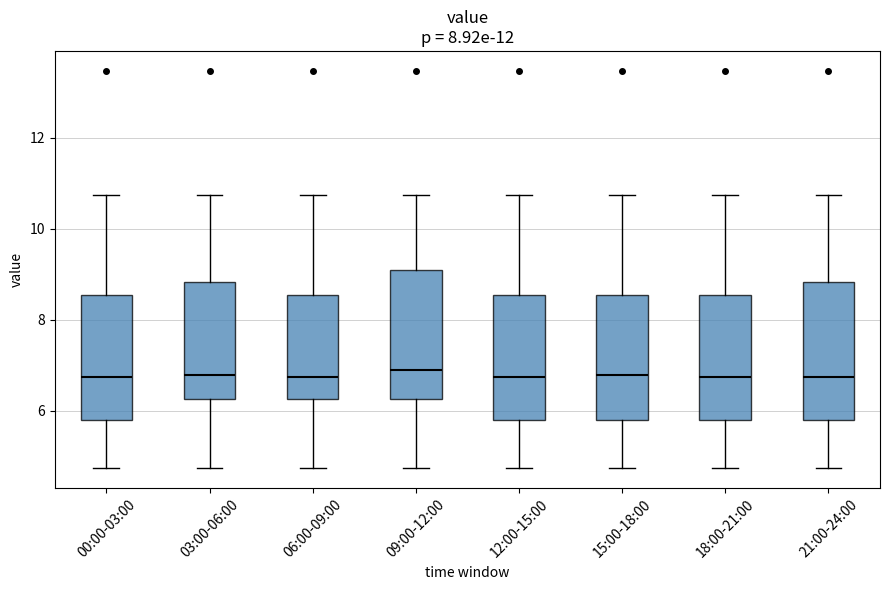

Reading left to right, transcribe this box plot: for each box, give where its median line is, the range the box spans, and where its two whiskers end, as read against the y-axis. The values are not printed on the chart, so give them approximately, as read against the axis.

00:00-03:00: median 6.8, box 5.8 to 8.6, whiskers 4.8 to 10.8
03:00-06:00: median 6.8, box 6.2 to 8.8, whiskers 4.8 to 10.8
06:00-09:00: median 6.8, box 6.2 to 8.6, whiskers 4.8 to 10.8
09:00-12:00: median 7.0, box 6.2 to 9.0, whiskers 4.8 to 10.8
12:00-15:00: median 6.8, box 5.8 to 8.6, whiskers 4.8 to 10.8
15:00-18:00: median 6.8, box 5.8 to 8.6, whiskers 4.8 to 10.8
18:00-21:00: median 6.8, box 5.8 to 8.6, whiskers 4.8 to 10.8
21:00-24:00: median 6.8, box 5.8 to 8.8, whiskers 4.8 to 10.8